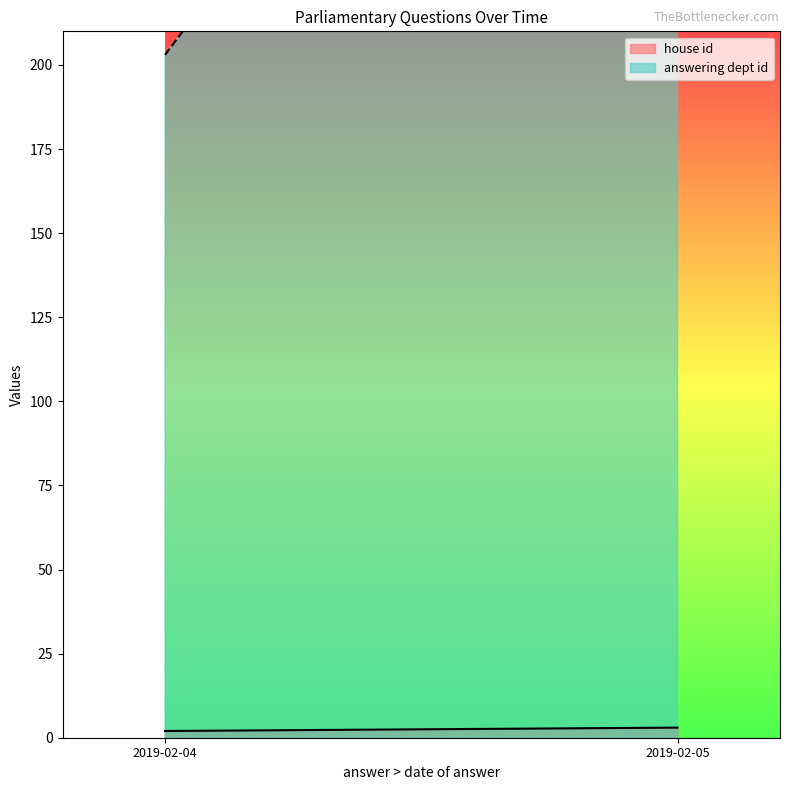

True or false: house id has a value of 2 at 2019-02-05.

True